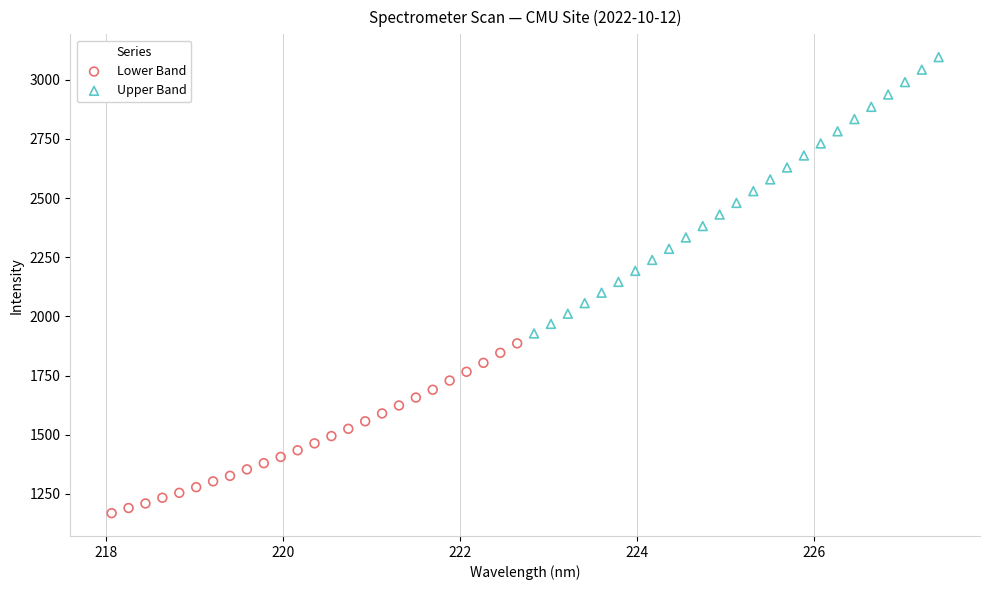

Which series has the largest Y range (max minus min)?

Upper Band